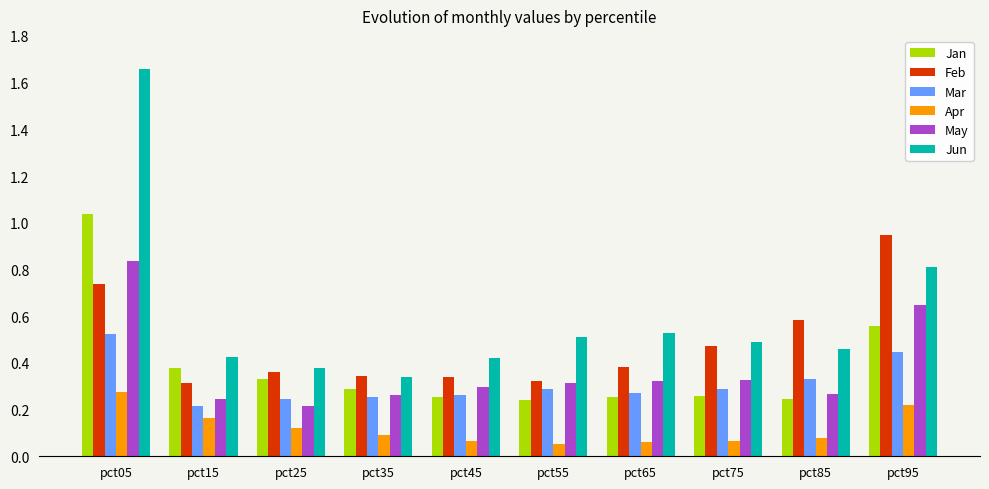

At which category is the sum across all series the highest?

pct05